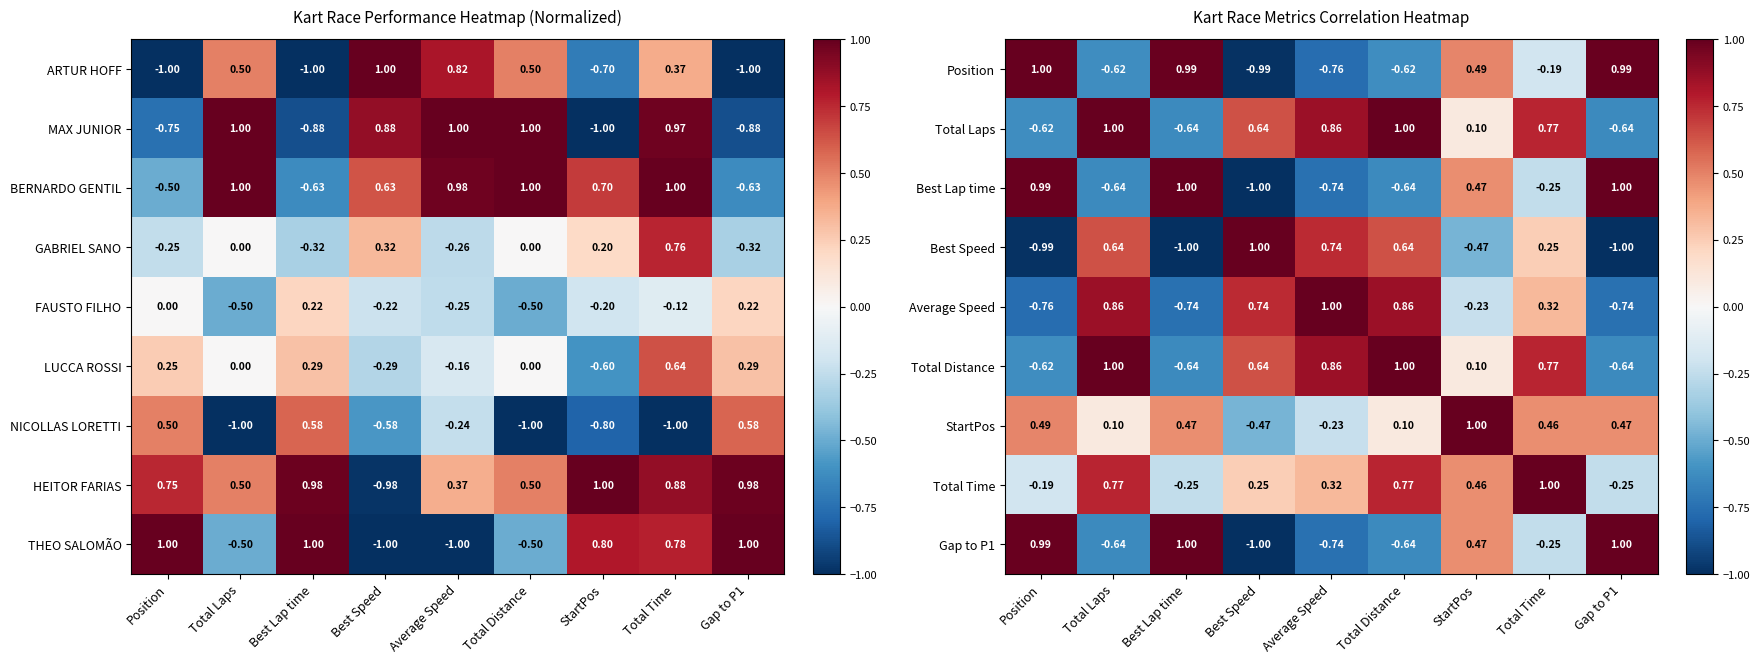

Is the value of LUCCA ROSSI at Total Distance greater than the value of THEO SALOMÃO at StartPos?

No